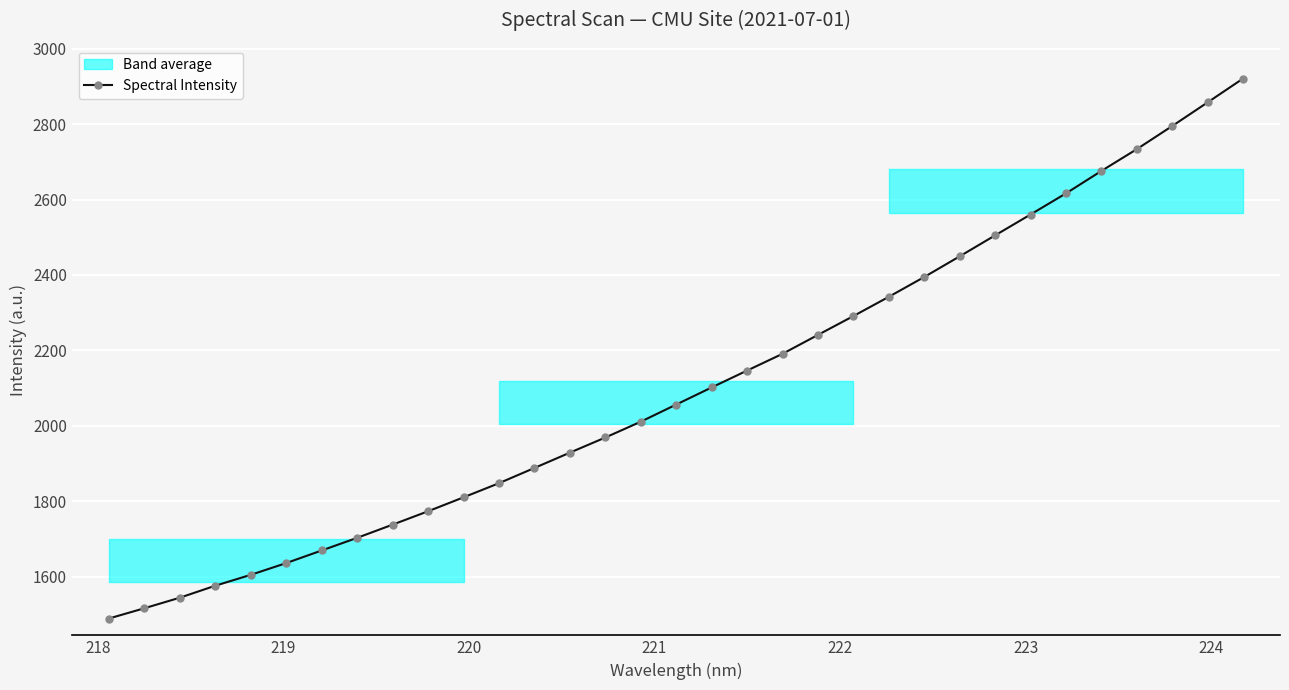

What is the minimum value for Spectral Intensity?

1489.7